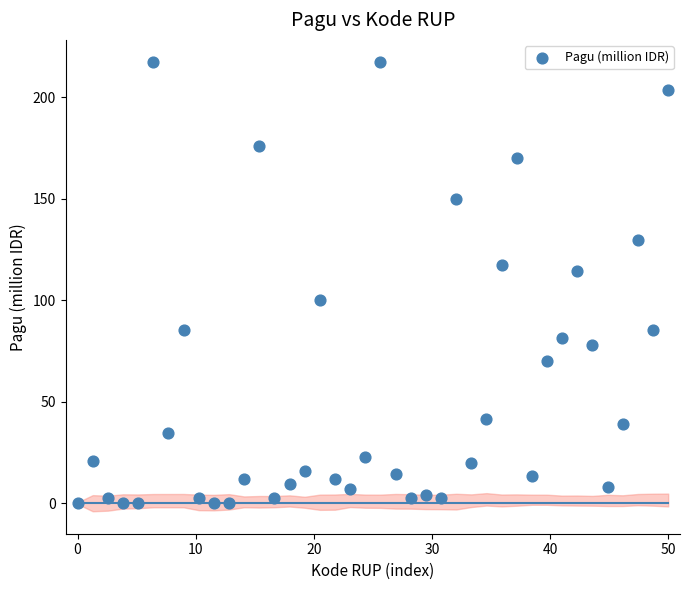

What is the range of Y values (max minus min)?

216.9